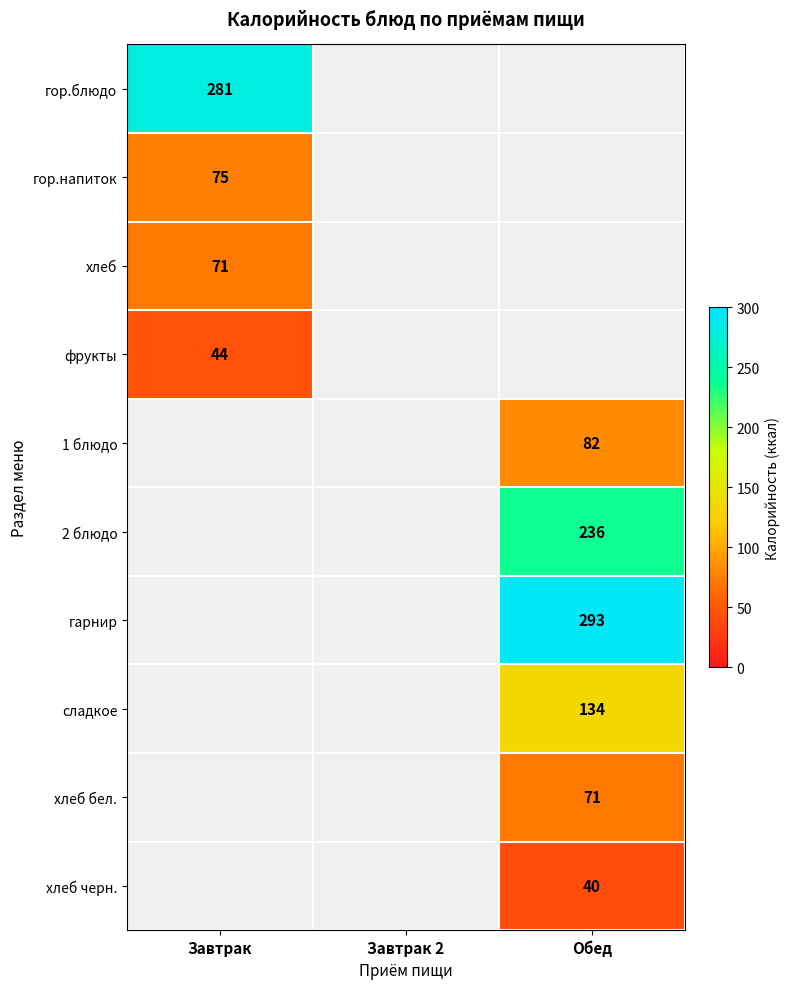

The 1 блюдо series shows 42 at Обед. True or false?

False